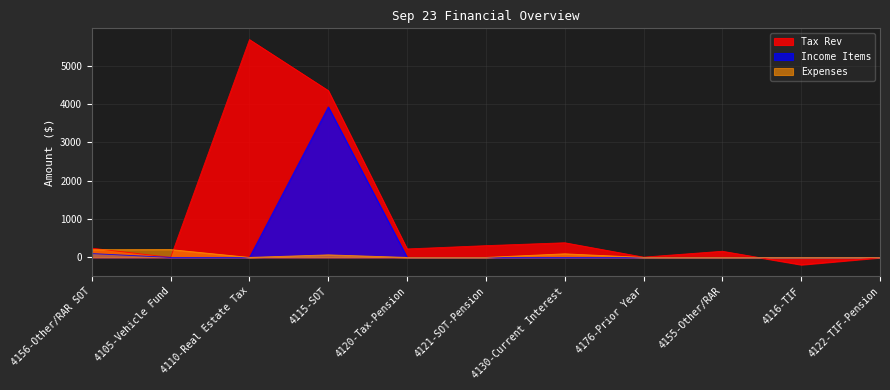

Is the value of Tax Rev at 4116-TIF greater than the value of Income Items at 4120-Tax-Pension?

No